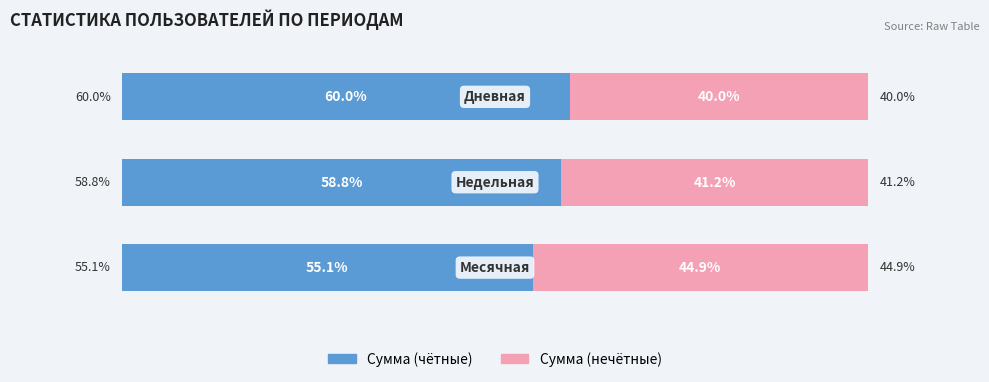

What are all the series names shown in the legend?

Сумма (чётные), Сумма (нечётные)